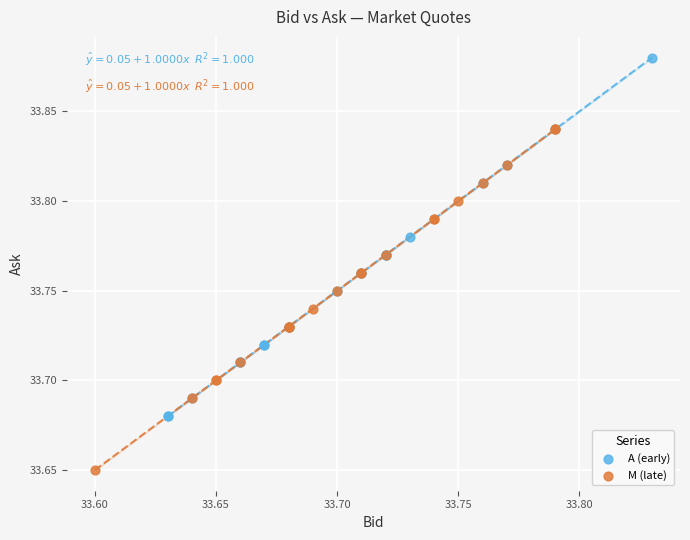

Which series has the largest Y range (max minus min)?

A (early)